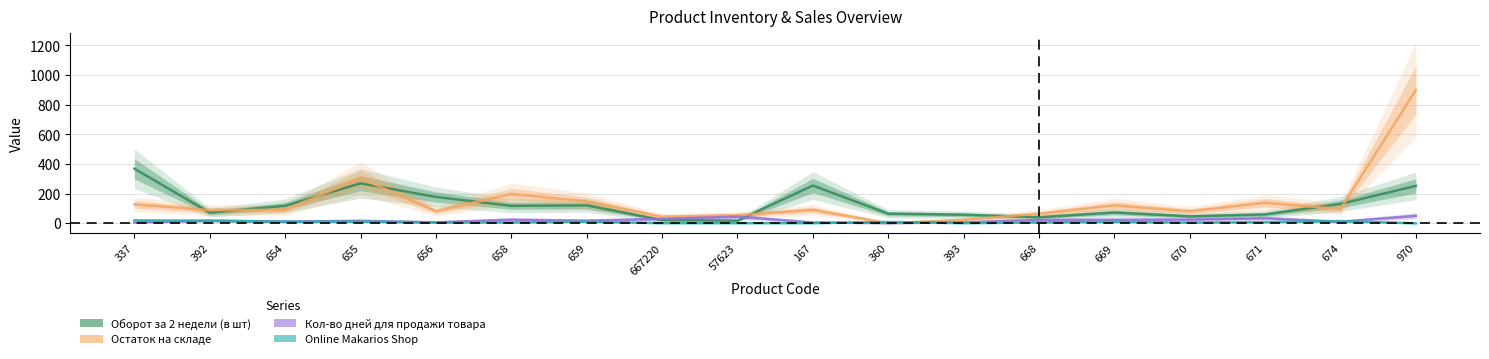

List the series in order of their peak value, lowest first.

Online Makarios Shop, Кол-во дней для продажи товара, Оборот за 2 недели (в шт), Остаток на складе